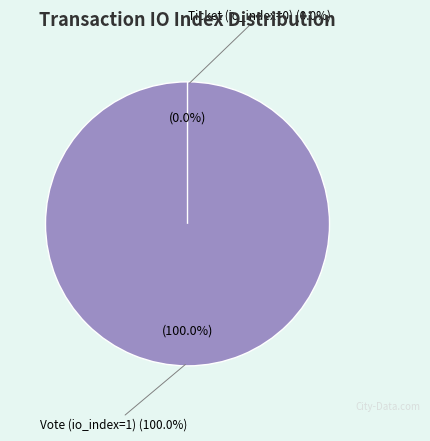

To the nearest percent, what is the average slice percentage?

50%